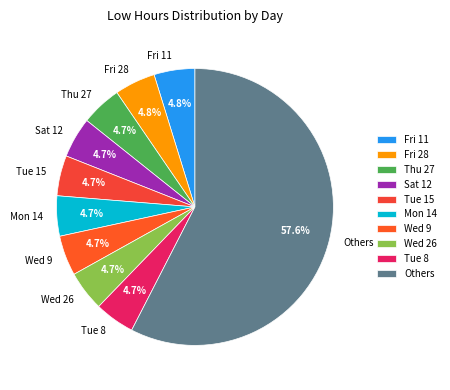

Is the sum of Sat 12 and Wed 26 greater than half?

No